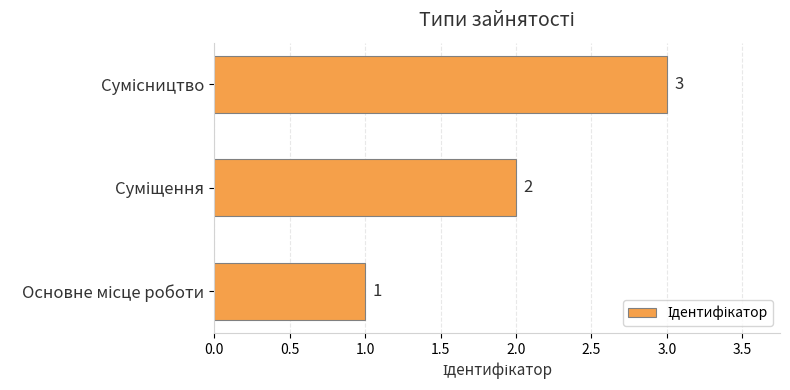

How many values are between 1 and 3?

3